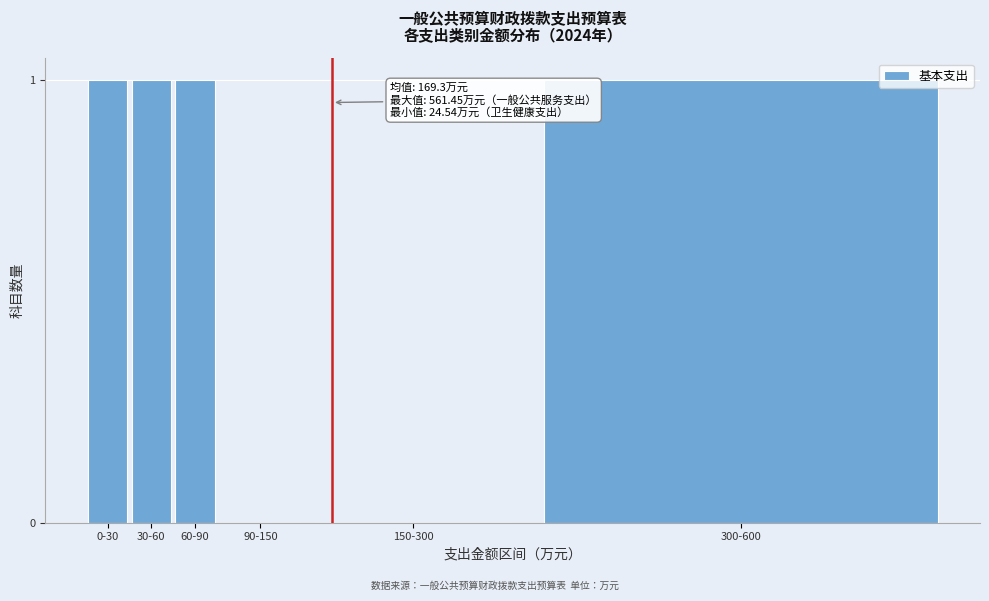

Reading right to left, list all the values displayed in this chart.

300-600=1	150-300=0	90-150=0	60-90=1	30-60=1	0-30=1